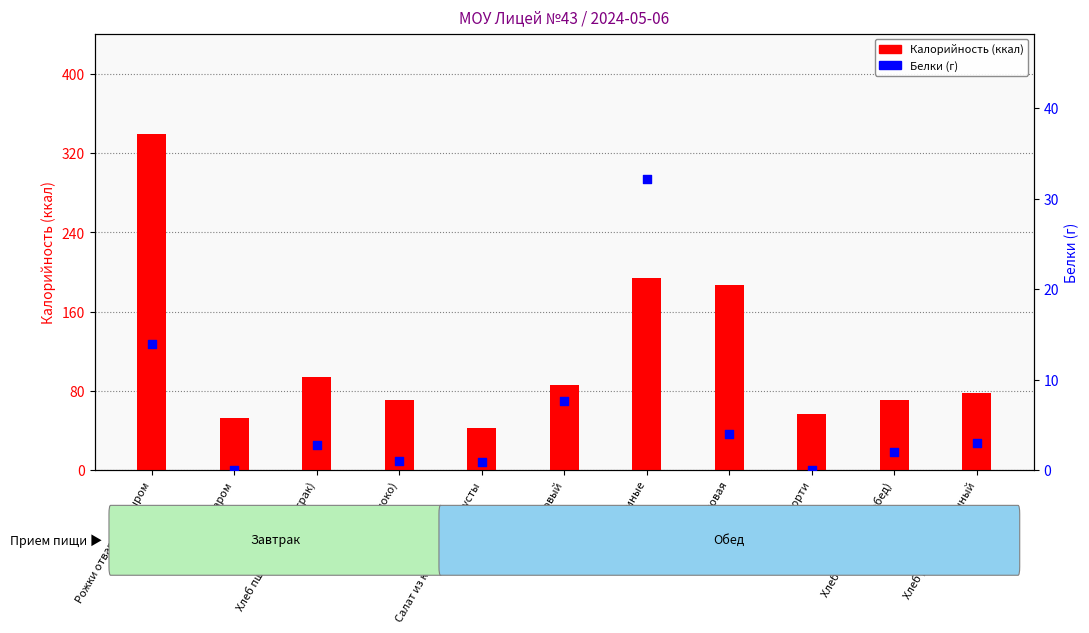

At how many categories does at least one series exceed 108?

3